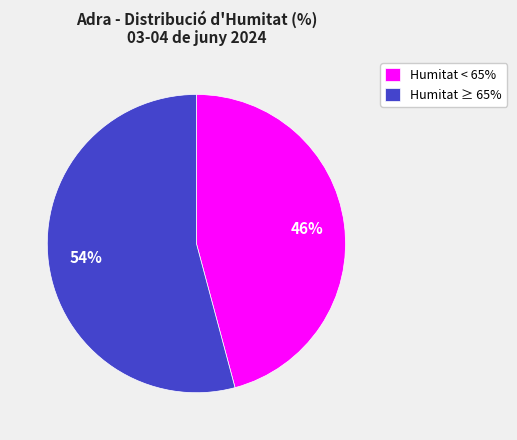

Is there any slice that represents more than half of the pie?

Yes